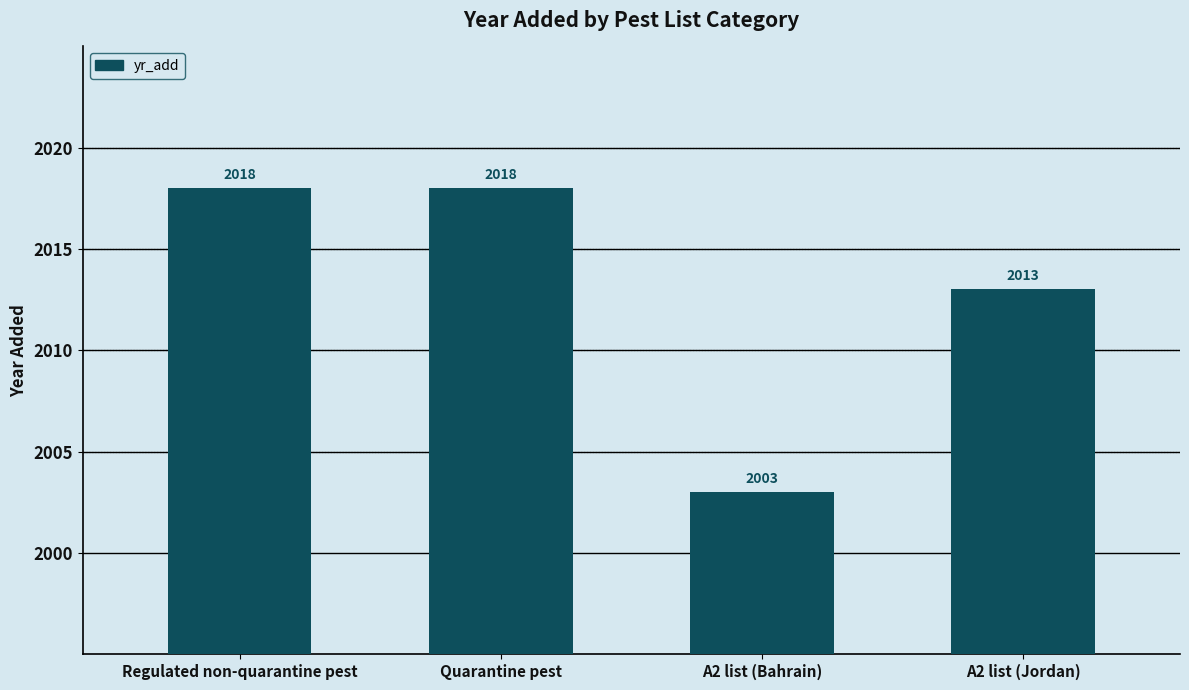

What is the ratio of the value at A2 list (Jordan) to the value at A2 list (Bahrain)?

1.0